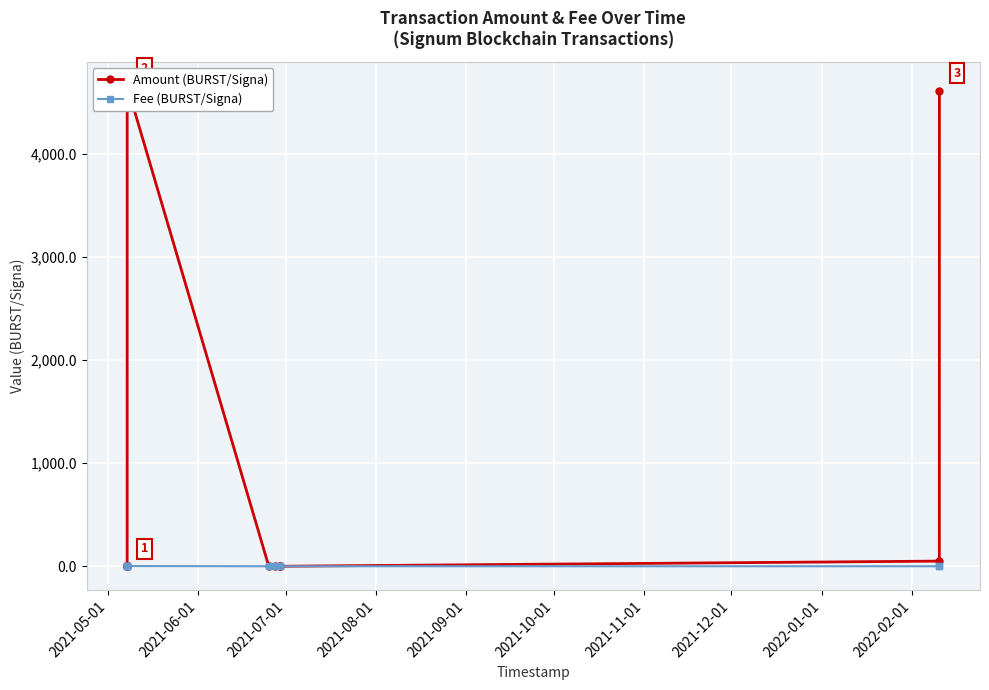

Where do Fee (BURST/Signa) and Amount (BURST/Signa) first cross each other?

2021-06-01 and 2021-07-01